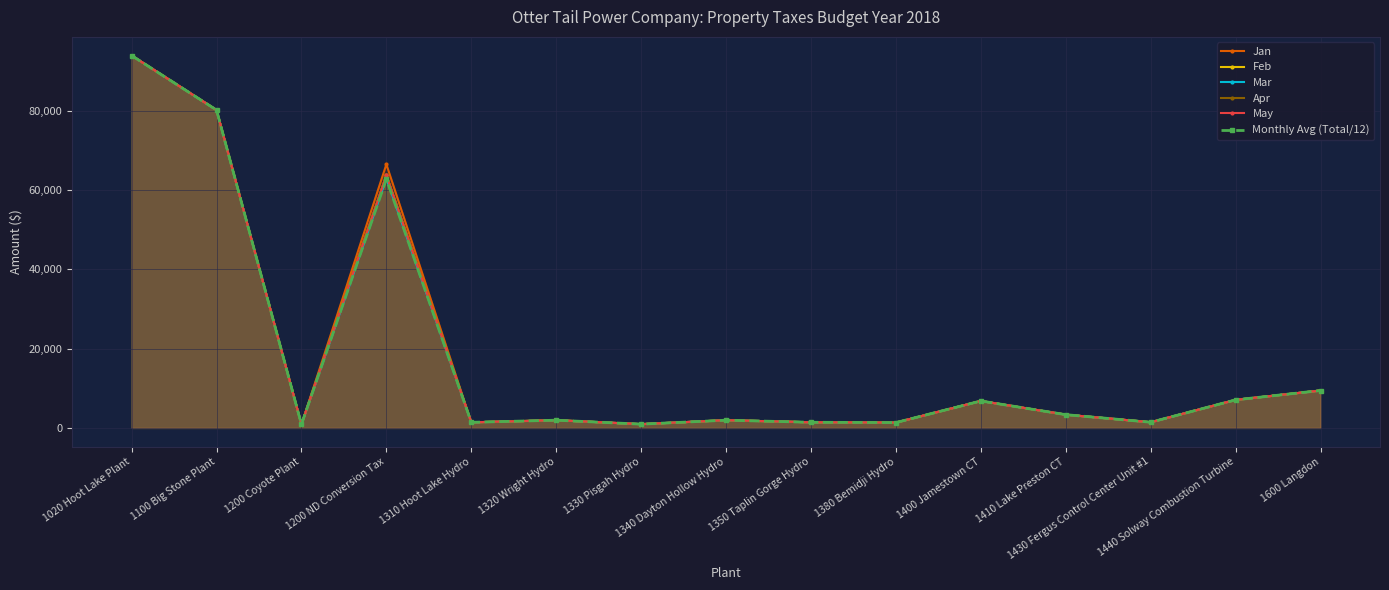

List the series in order of their peak value, lowest first.

Jan, Feb, Mar, Apr, May, Monthly Avg (Total/12)